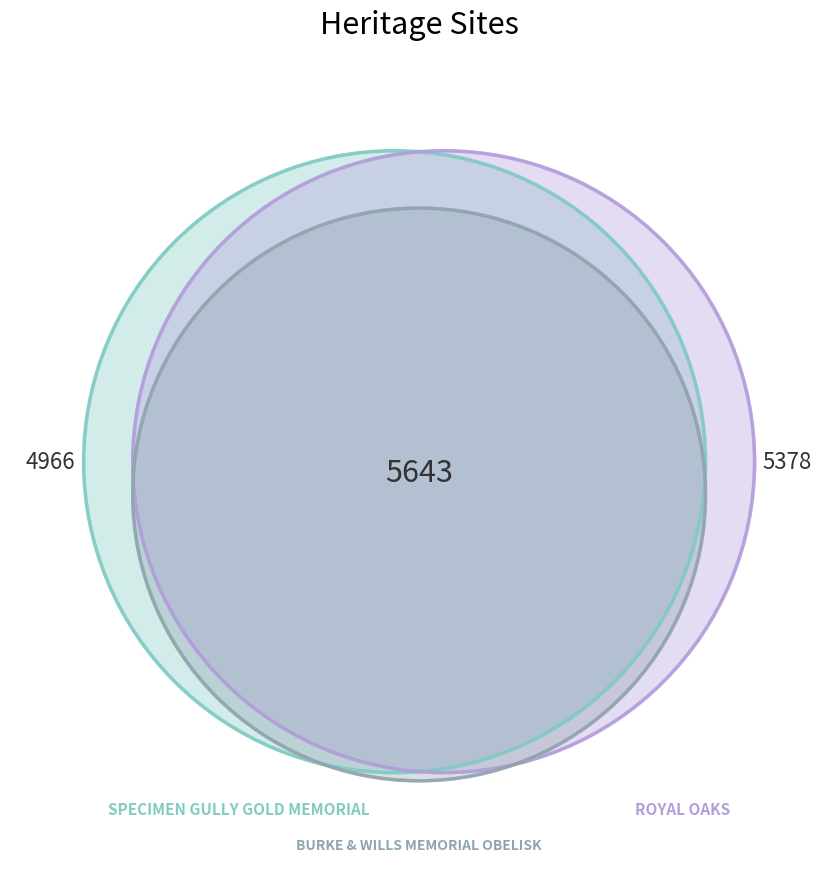

How many slices are in this pie chart?

3